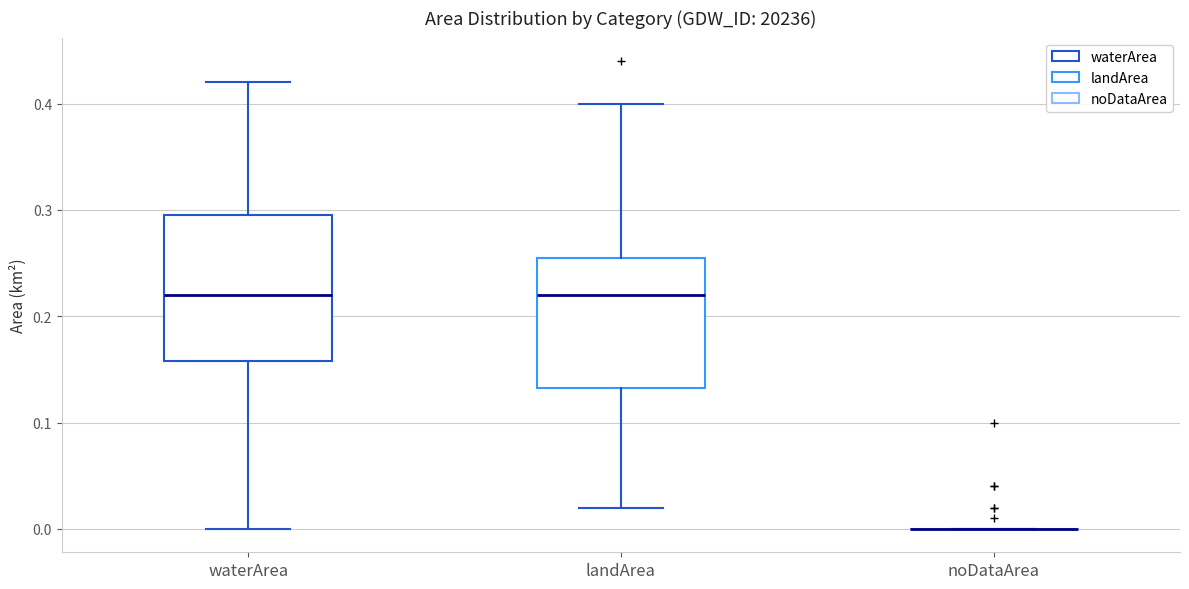

Reading left to right, transcribe this box plot: for each box, give where its median line is, the range the box spans, and where its two whiskers end, as read against the y-axis. The values are not printed on the chart, so give them approximately, as read against the axis.

waterArea: median 0.22, box 0.16 to 0.30, whiskers 0.00 to 0.42
landArea: median 0.22, box 0.13 to 0.26, whiskers 0.02 to 0.40
noDataArea: box collapsed to a line at 0.00, whiskers 0.00 to 0.00